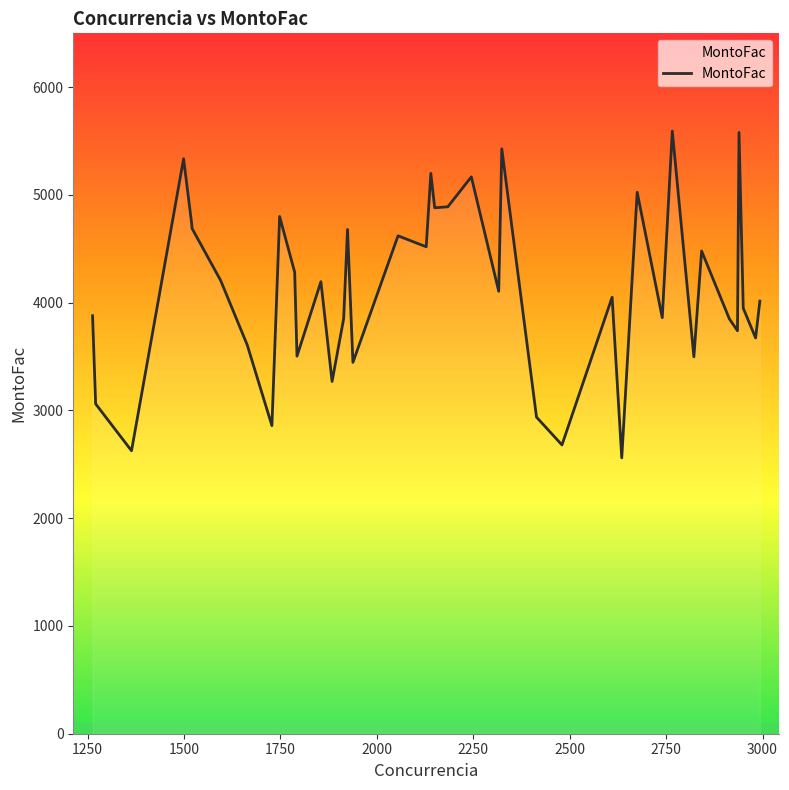

What is the minimum value shown in the chart?

2560